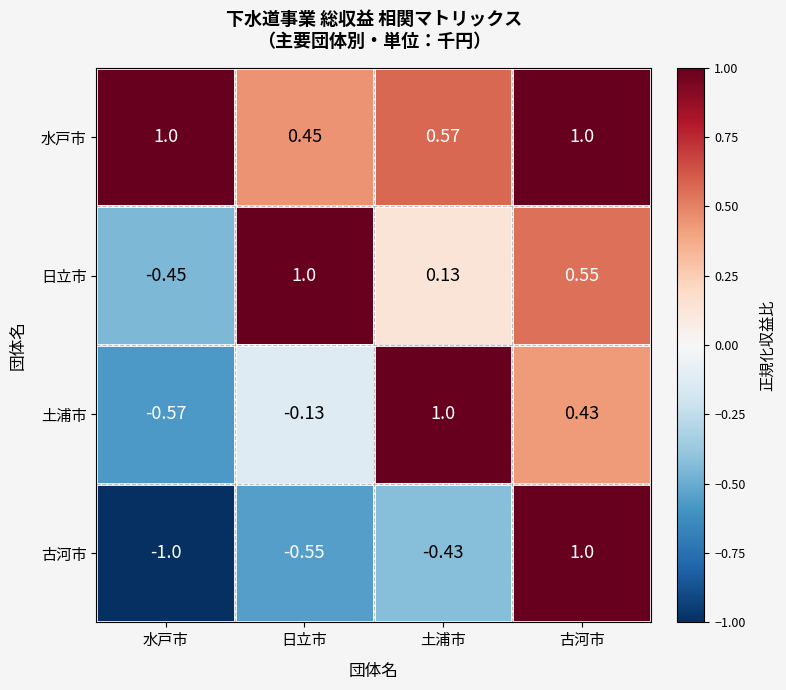

Which category has the lowest value in the 日立市 series?

水戸市